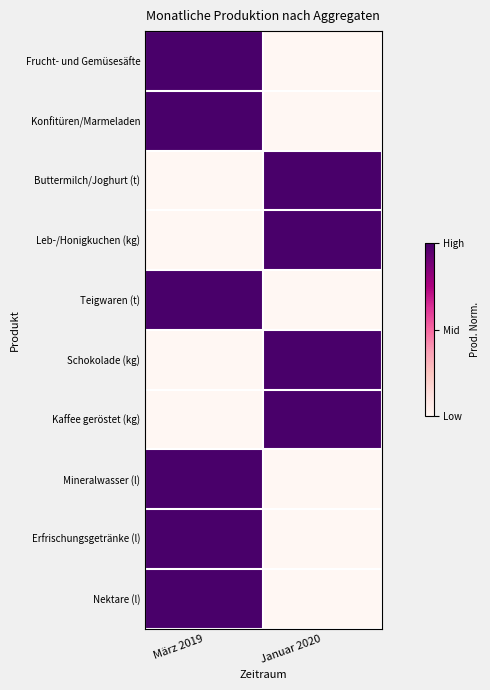

Which series changed the most between März 2019 and Januar 2020?

Frucht- und Gemüsesäfte